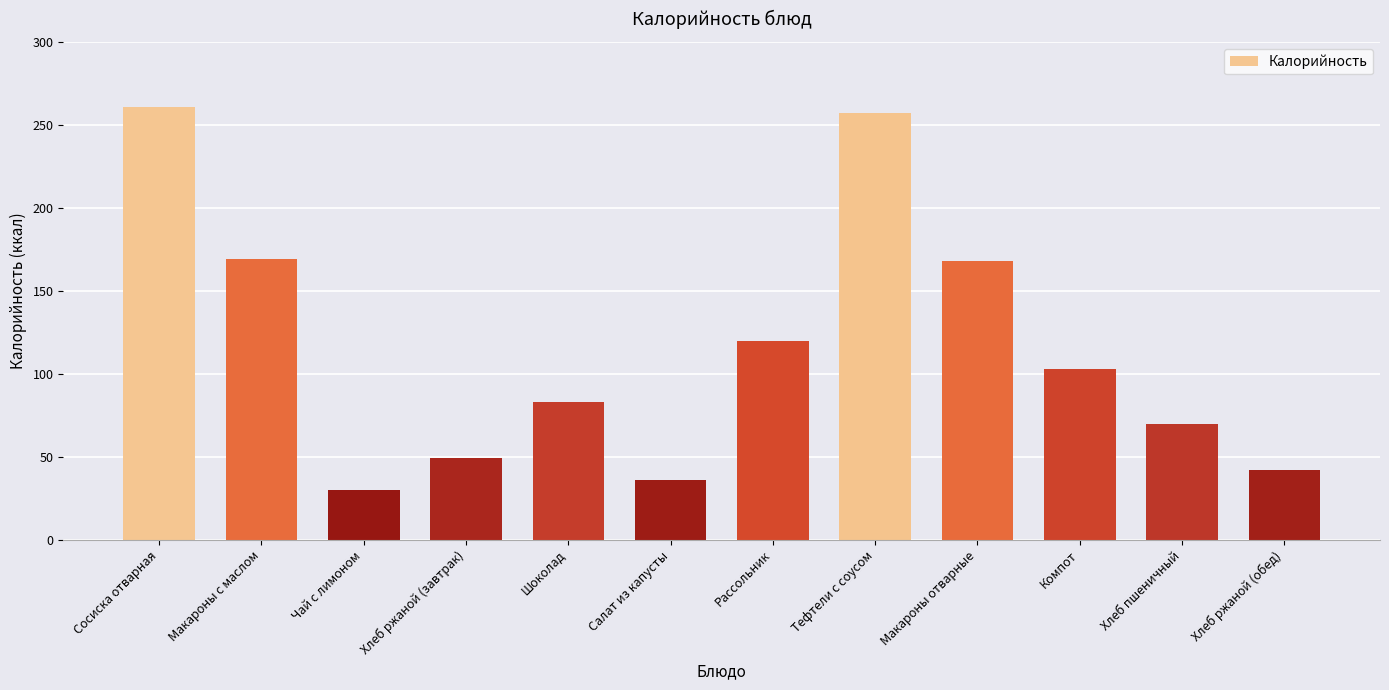

What is the sum of the values at Сосиска отварная and Чай с лимоном?

291